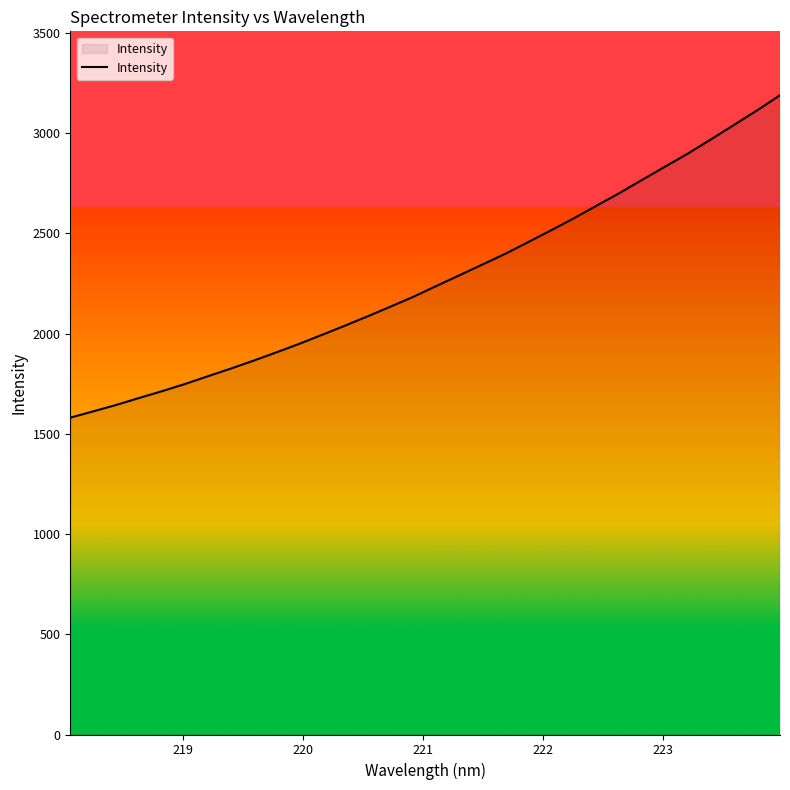

Does the chart have visible grid lines?

No